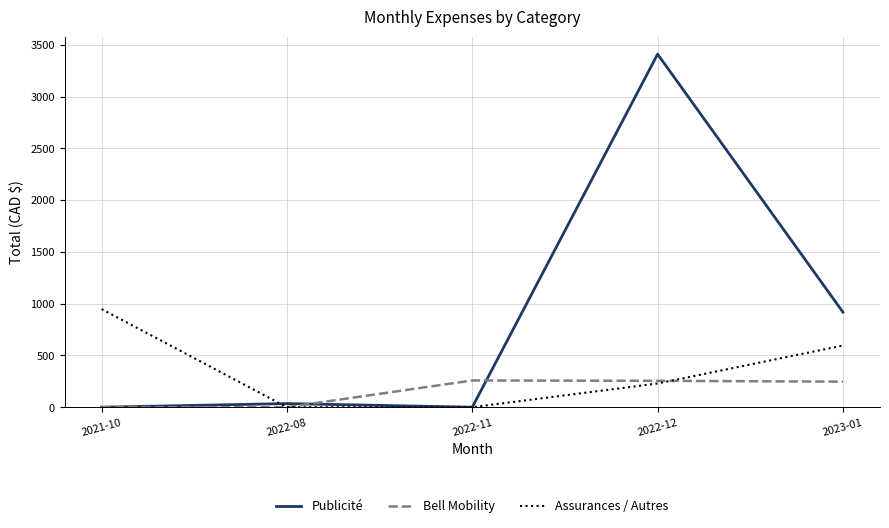

Is it true that Assurances / Autres equals 980.1 at 2023-01?

False